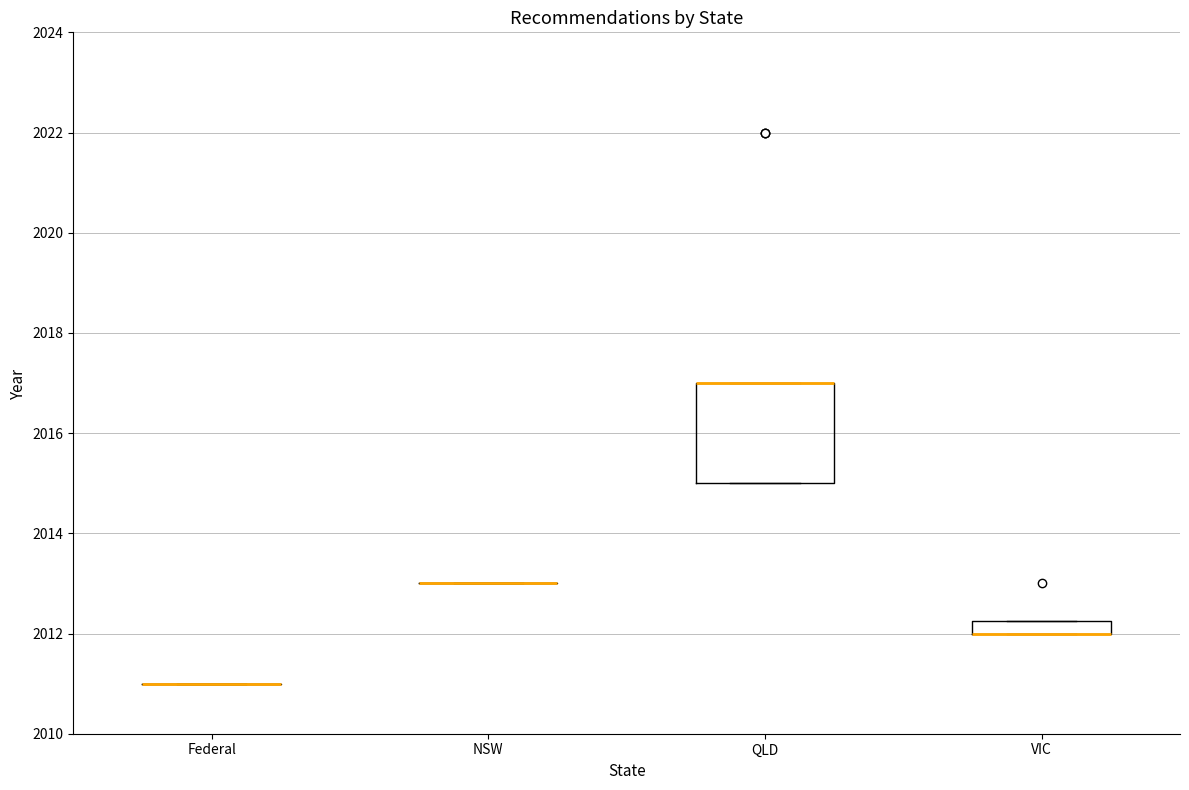

Comparing the boxes themselves (not the whiskers), which one is the tallest?

QLD